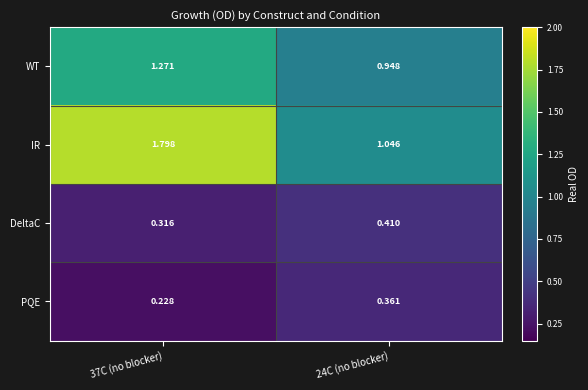

Which series changed the most between 37C (no blocker) and 24C (no blocker)?

IR